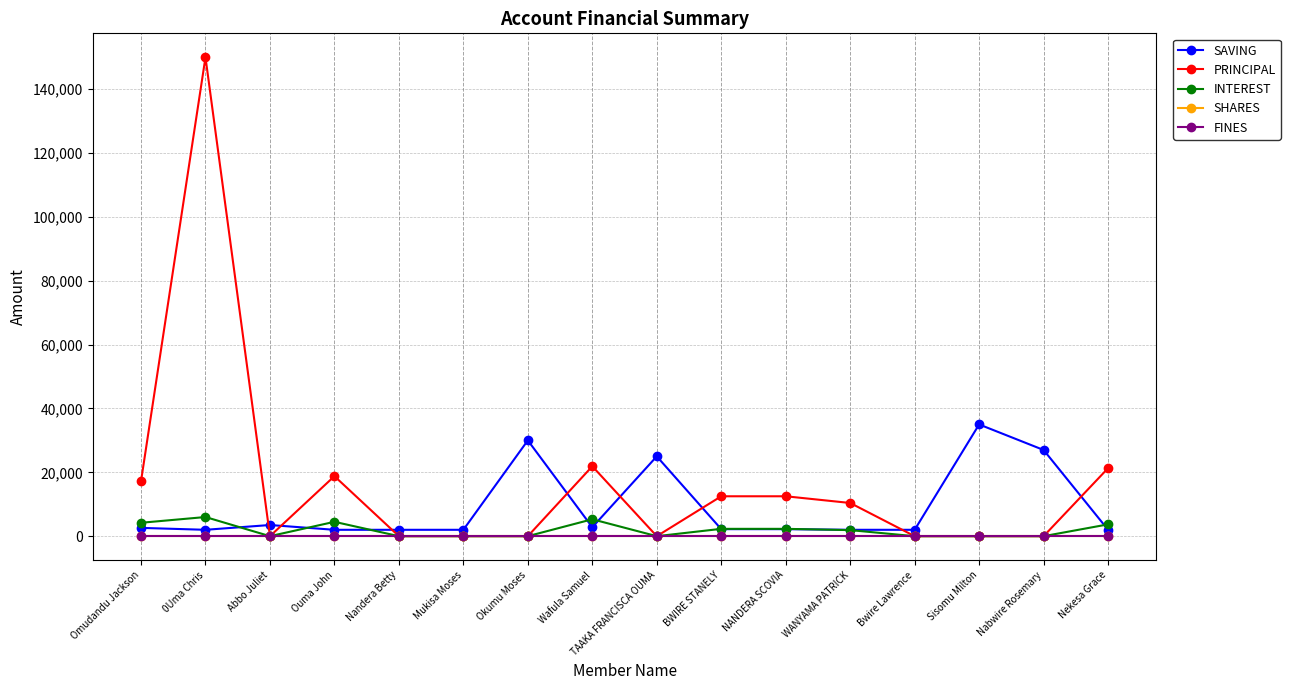

Is this an area chart (filled region under the line)?

No